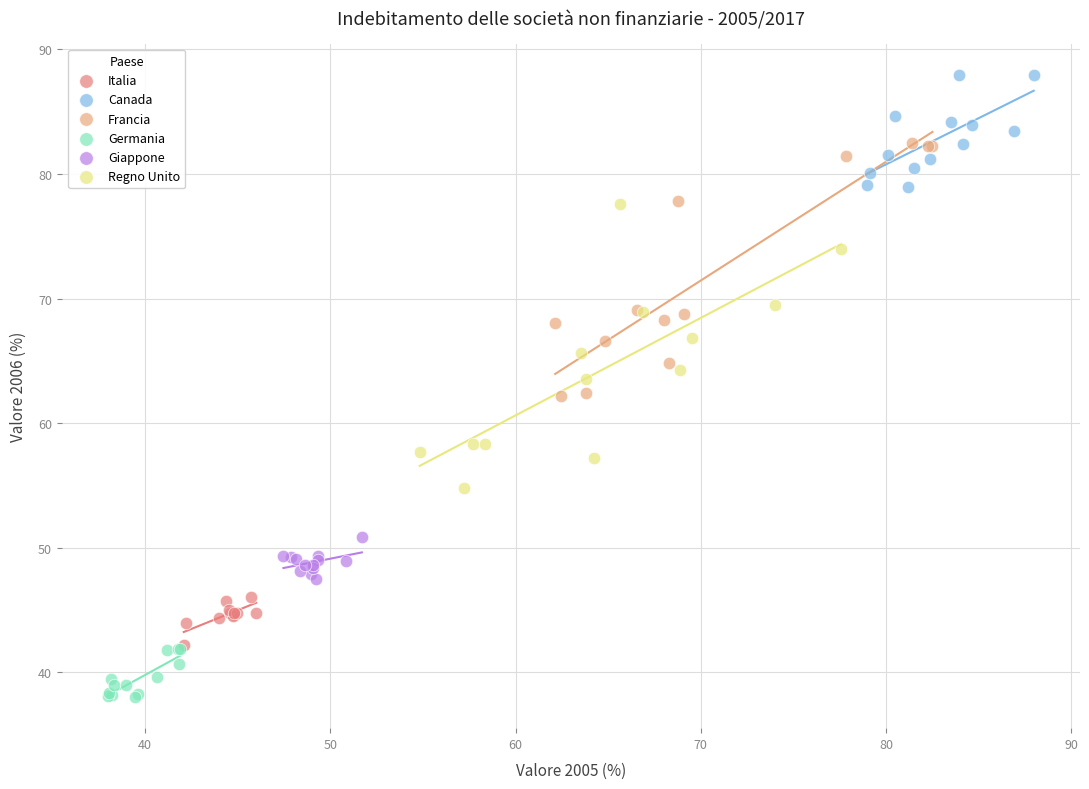

Which series contains the lowest Y value?

Germania